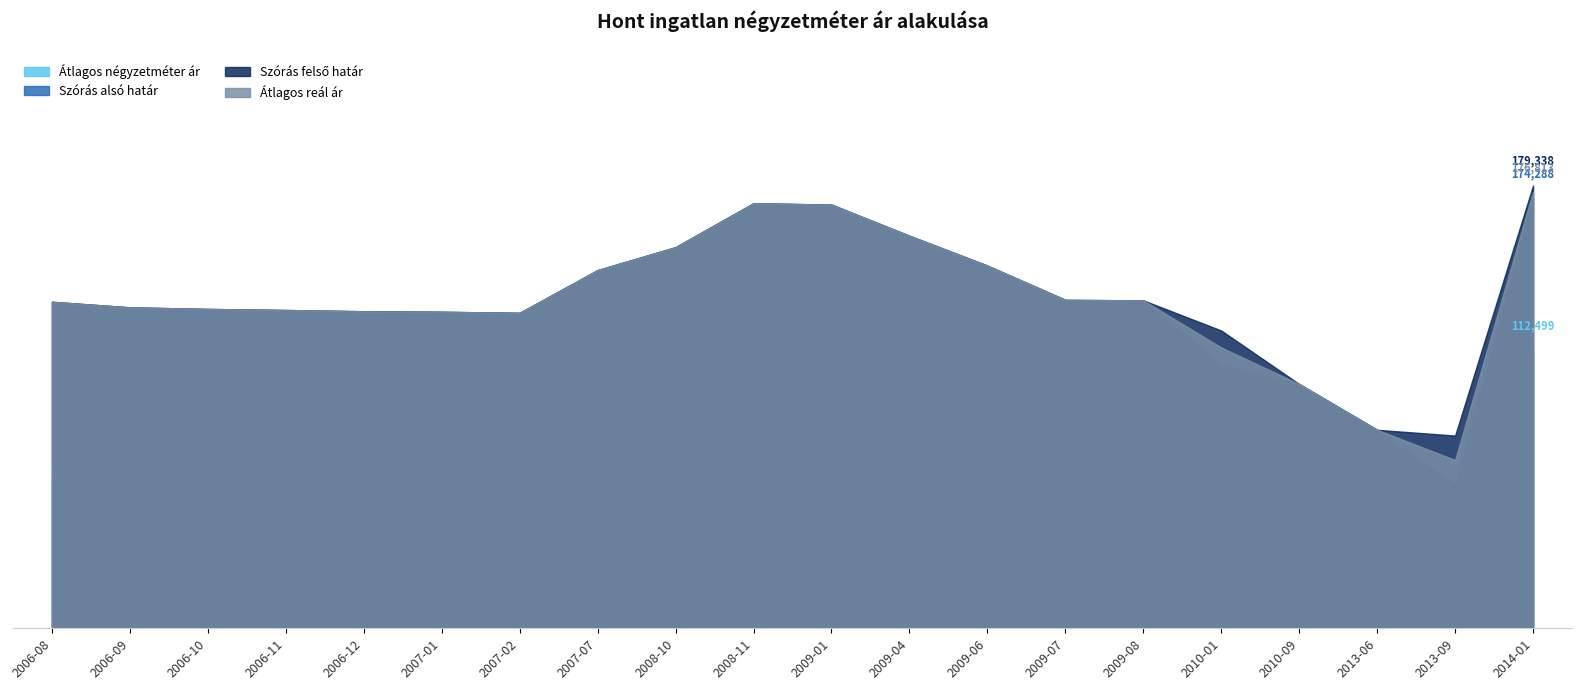

What is the sum of all Átlagos négyzetméter ár values?

1408058